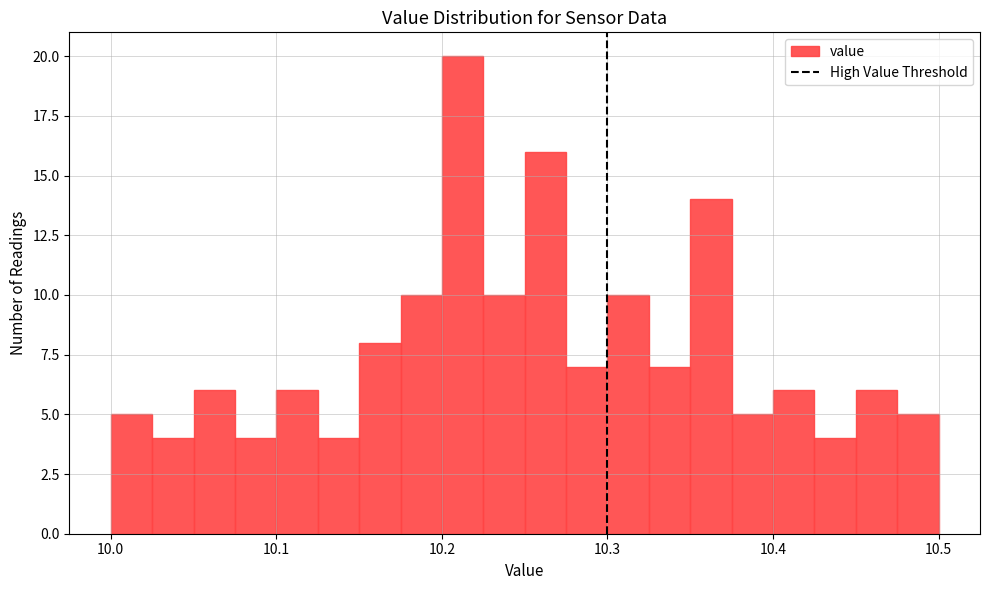

Around what value on the x-axis is the tallest bar? Give the approximate position of its centre, as read against the axis.

10.21